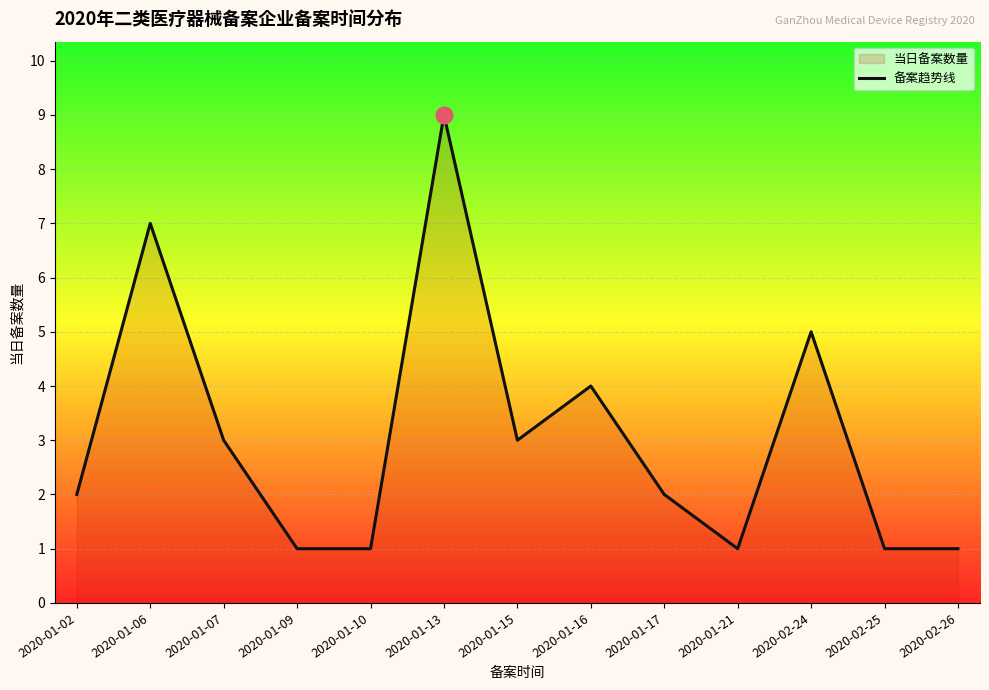

The chart shows a value of 1 at 2020-02-25. True or false?

True